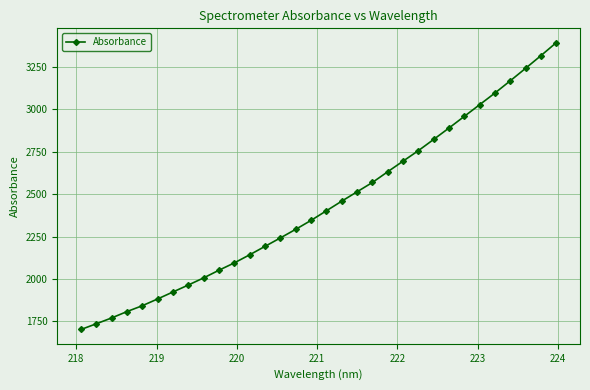

What is the value of the 5th point from the left?

1842.8